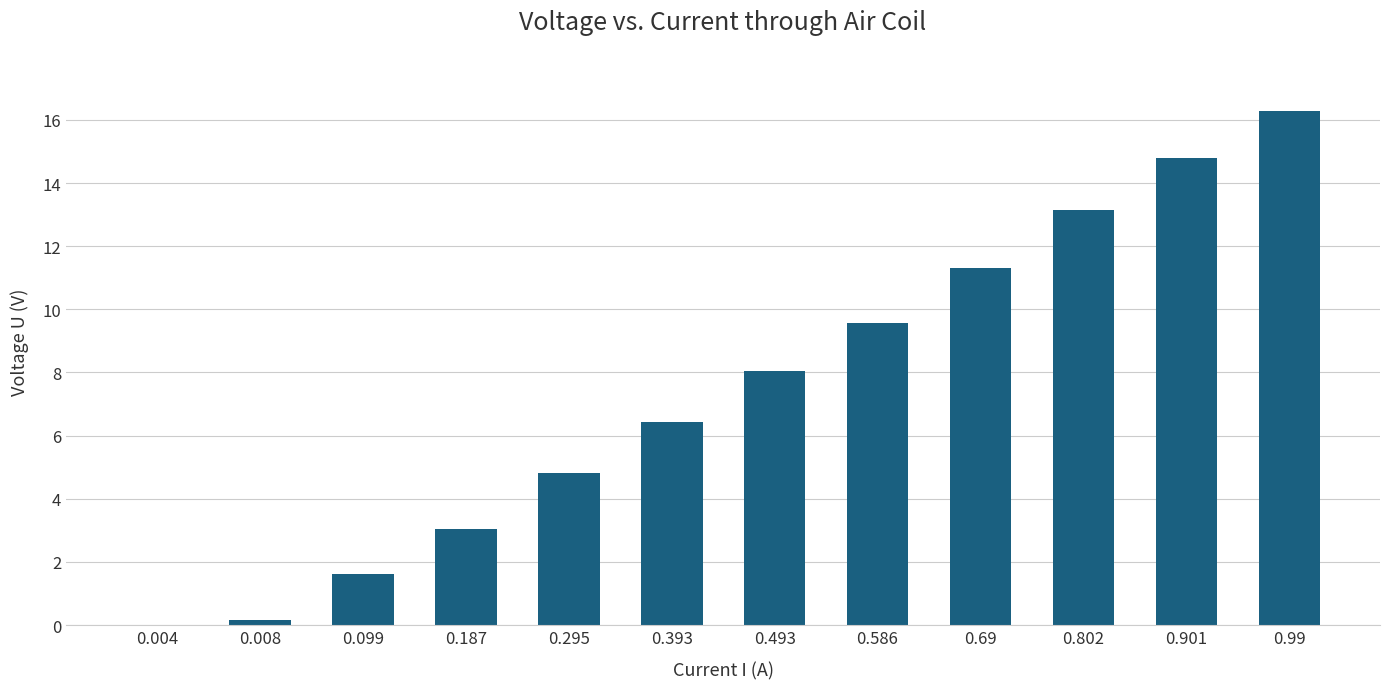

What is the maximum value shown in the chart?

16.3